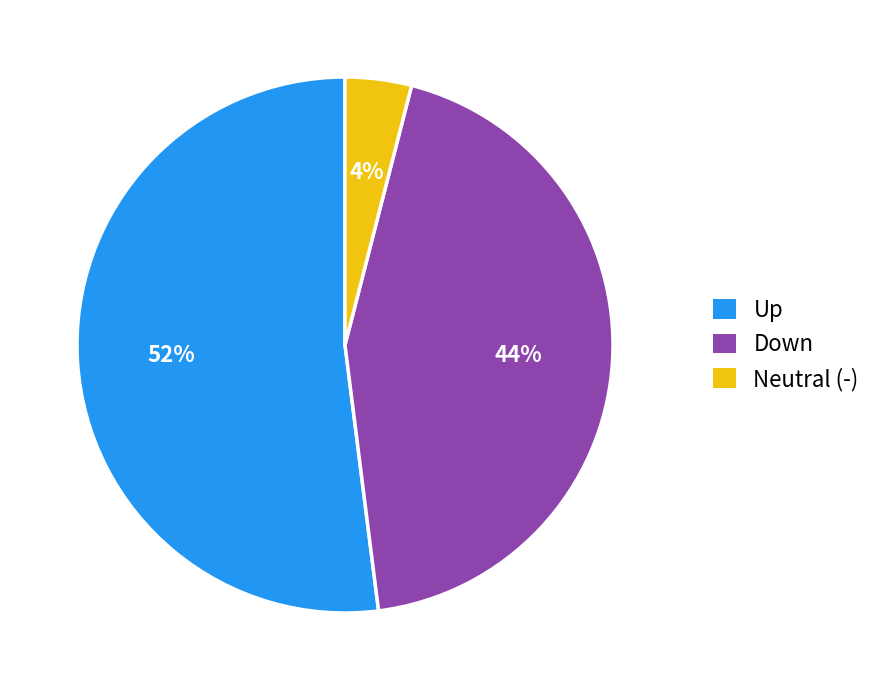

To the nearest percent, what is the difference between the largest and smallest slice percentages?

48%